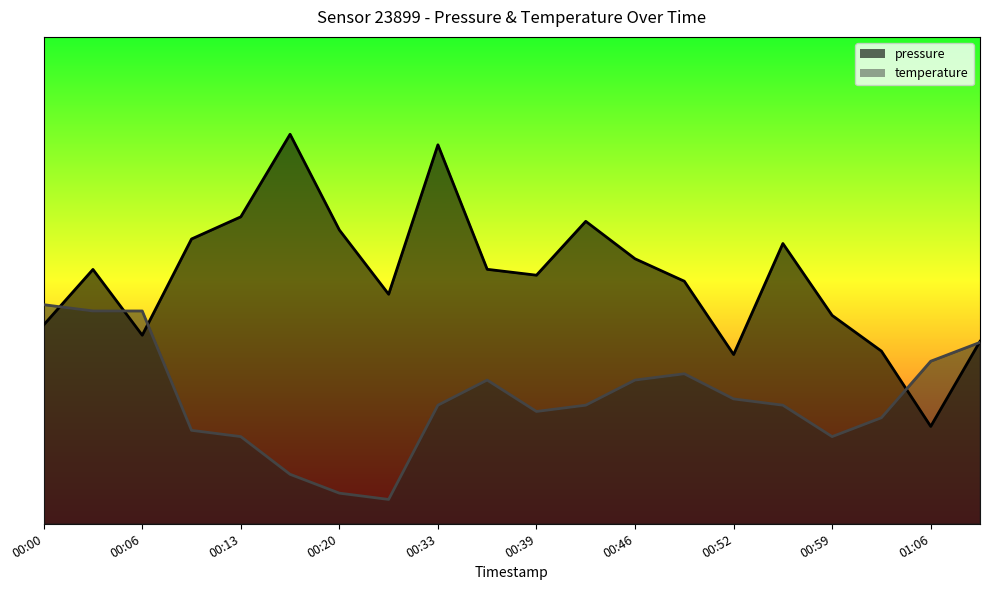

Which label corresponds to the largest value in the chart?

00:16